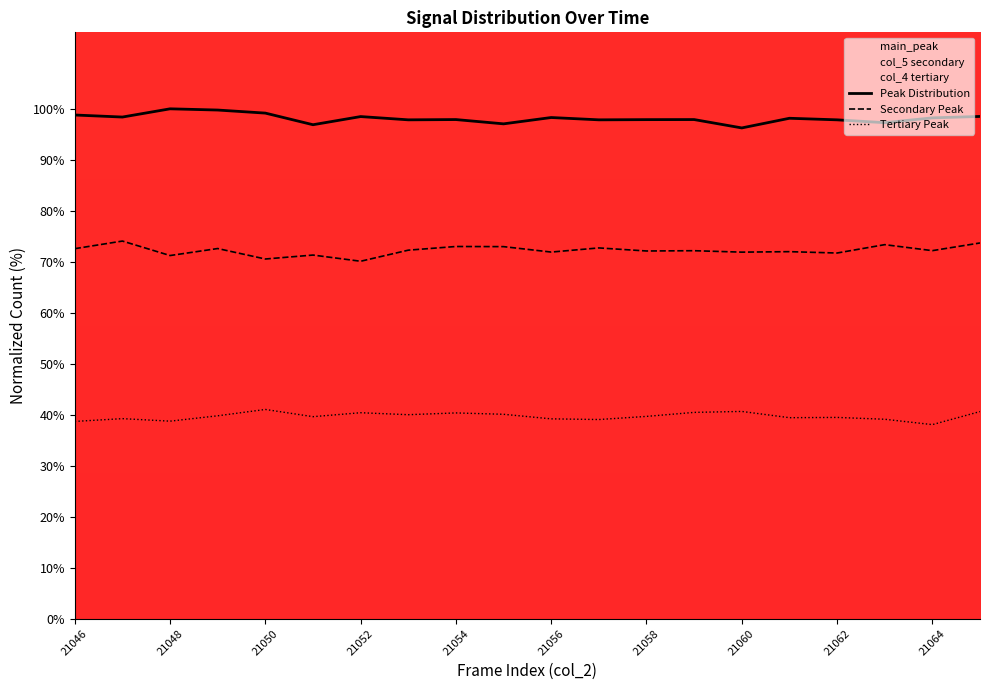

List the series in order of their peak value, lowest first.

Tertiary Peak, Secondary Peak, Peak Distribution